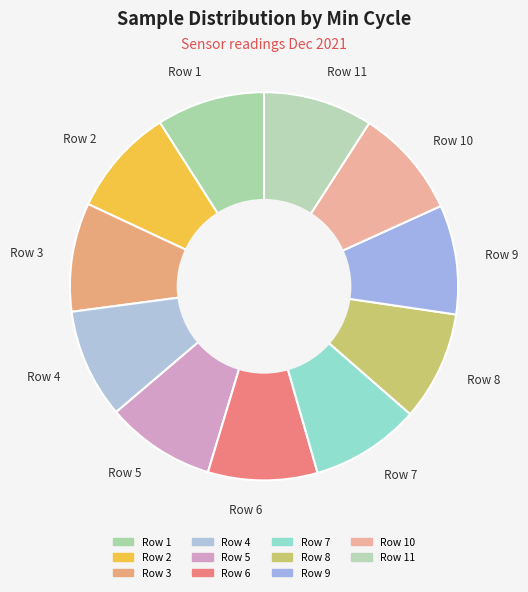

Is there any slice that represents more than half of the pie?

No